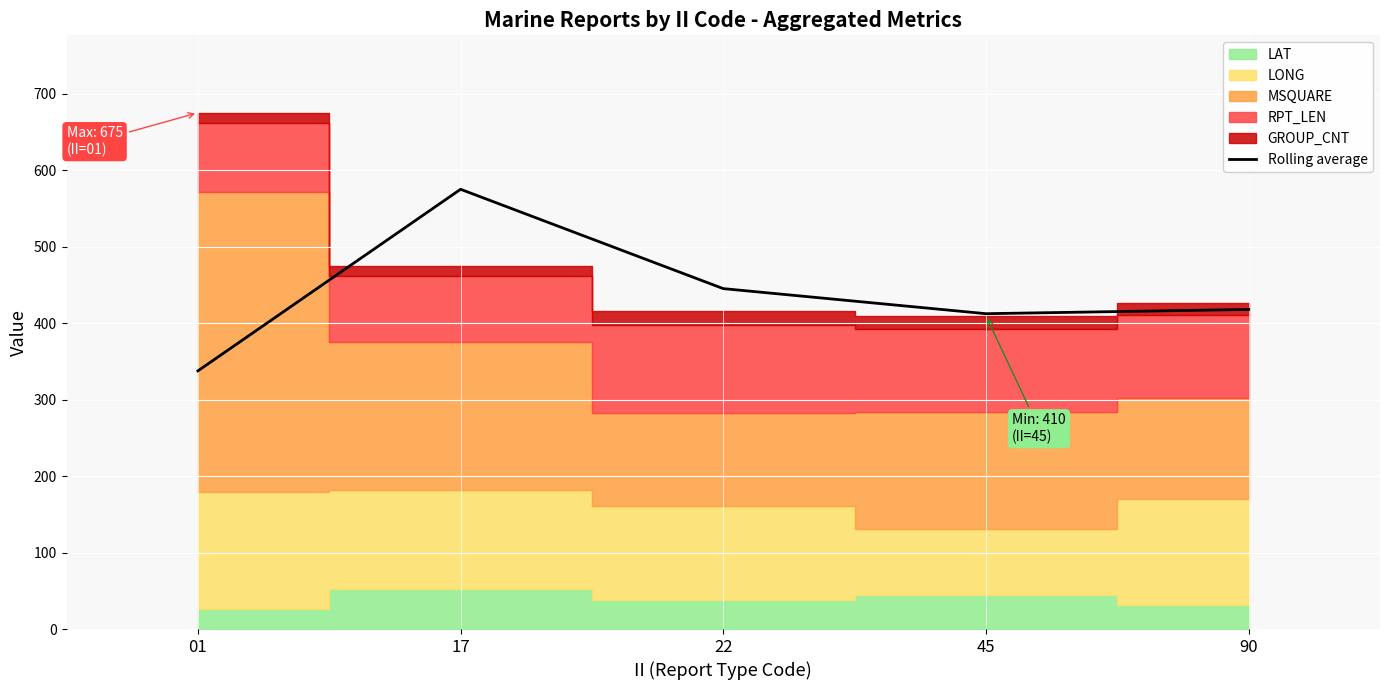

Reading left to right, transcribe all the data shown in this chart.

01=337.7	17=575.3	22=445.4	45=412.6	90=418.1